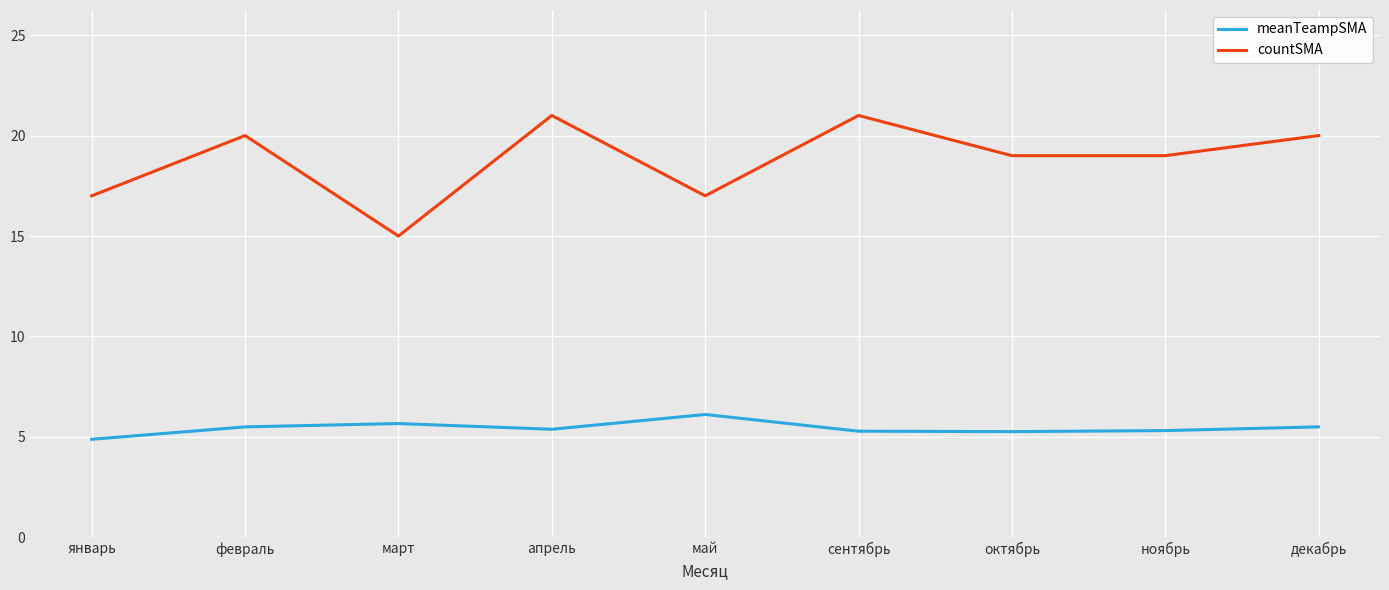

What is the difference between the maximum and minimum values in the countSMA series?

6.0